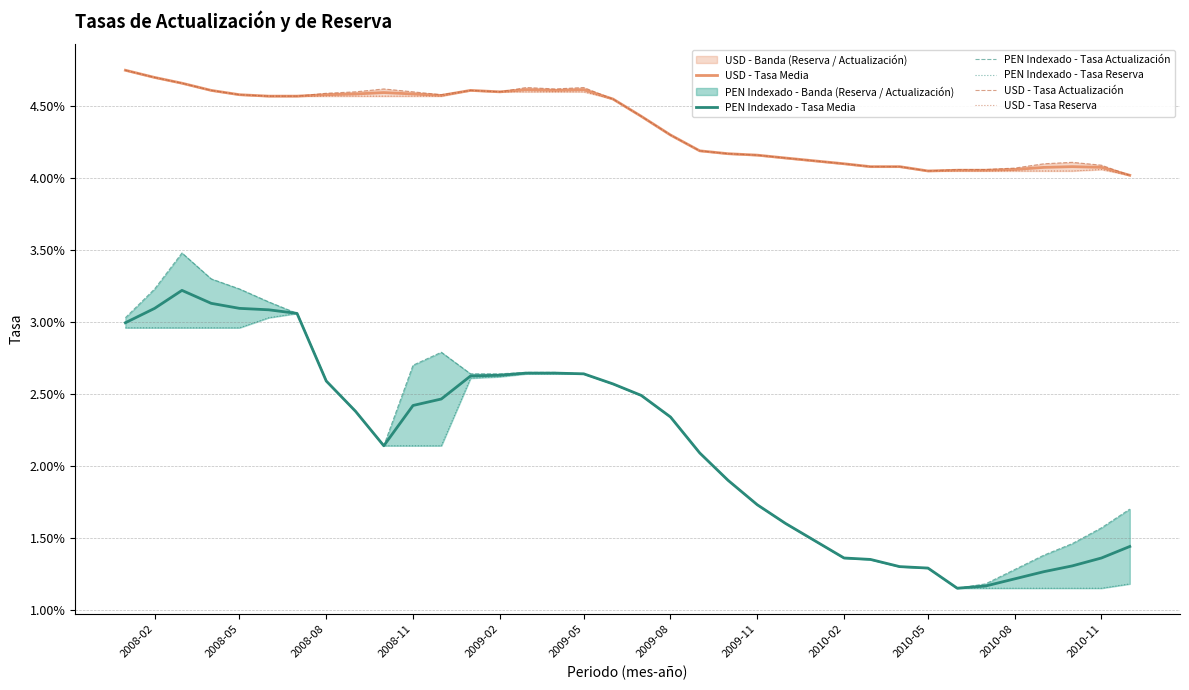

True or false: USD - Tasa Media and PEN Indexado - Tasa Actualización cross at least once.

False